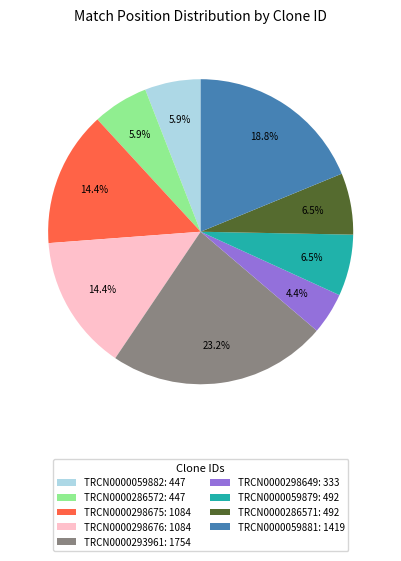

To the nearest percent, what portion does TRCN0000293961 represent?

23%